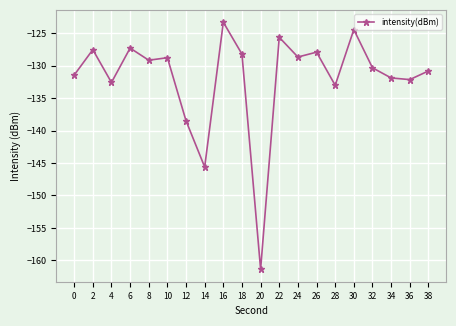

Is it true that the value at 30 is -66.5?

False